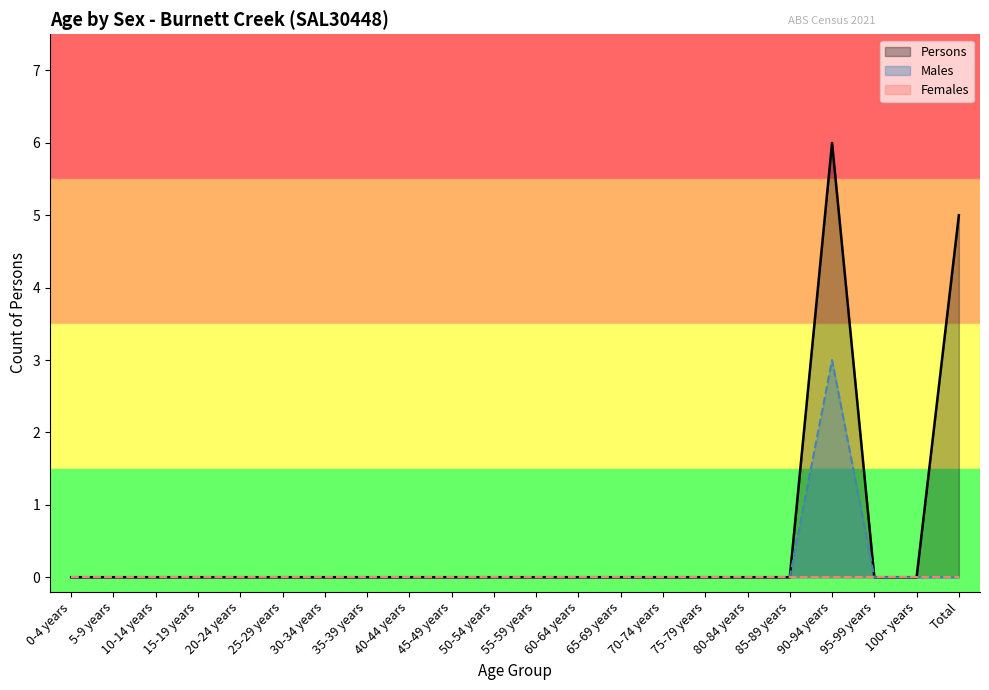

How many values in the Males series exceed 0?

1